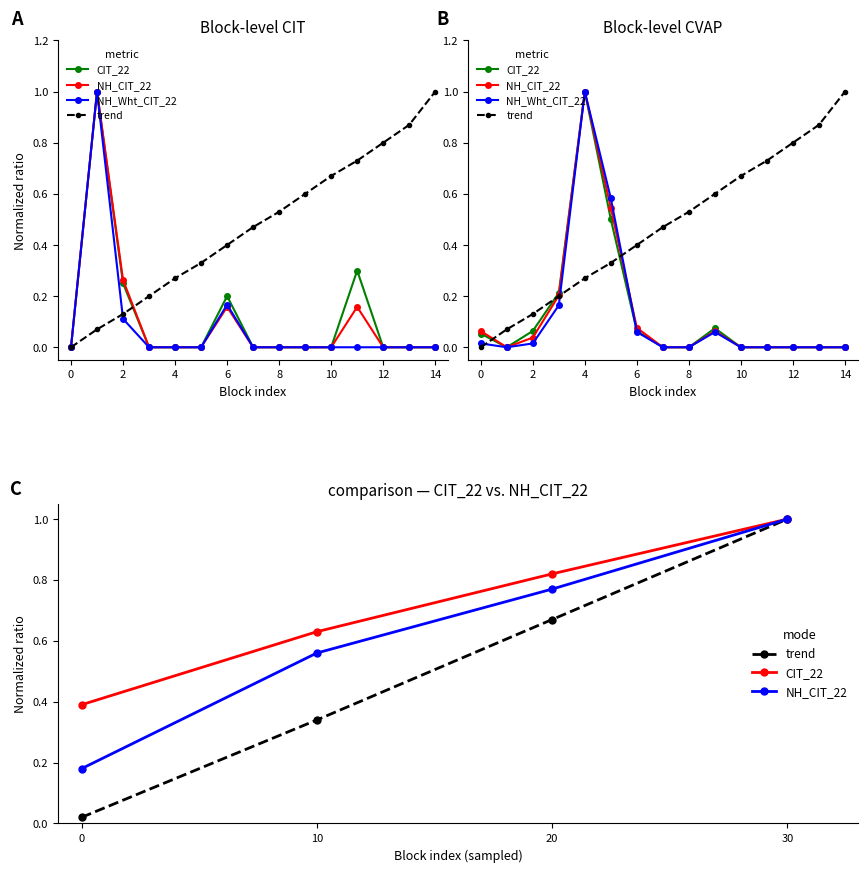

Reading left to right, what are all the values shown in this chart?

CIT_22: 0.0	1.0	0.2	0.0	0.0	0.0	0.2	0.0	0.0	0.0	0.0	0.3	0.0	0.0	0.0
NH_CIT_22: 0.0	1.0	0.3	0.0	0.0	0.0	0.2	0.0	0.0	0.0	0.0	0.2	0.0	0.0	0.0
NH_Wht_CIT_22: 0.0	1.0	0.1	0.0	0.0	0.0	0.2	0.0	0.0	0.0	0.0	0.0	0.0	0.0	0.0